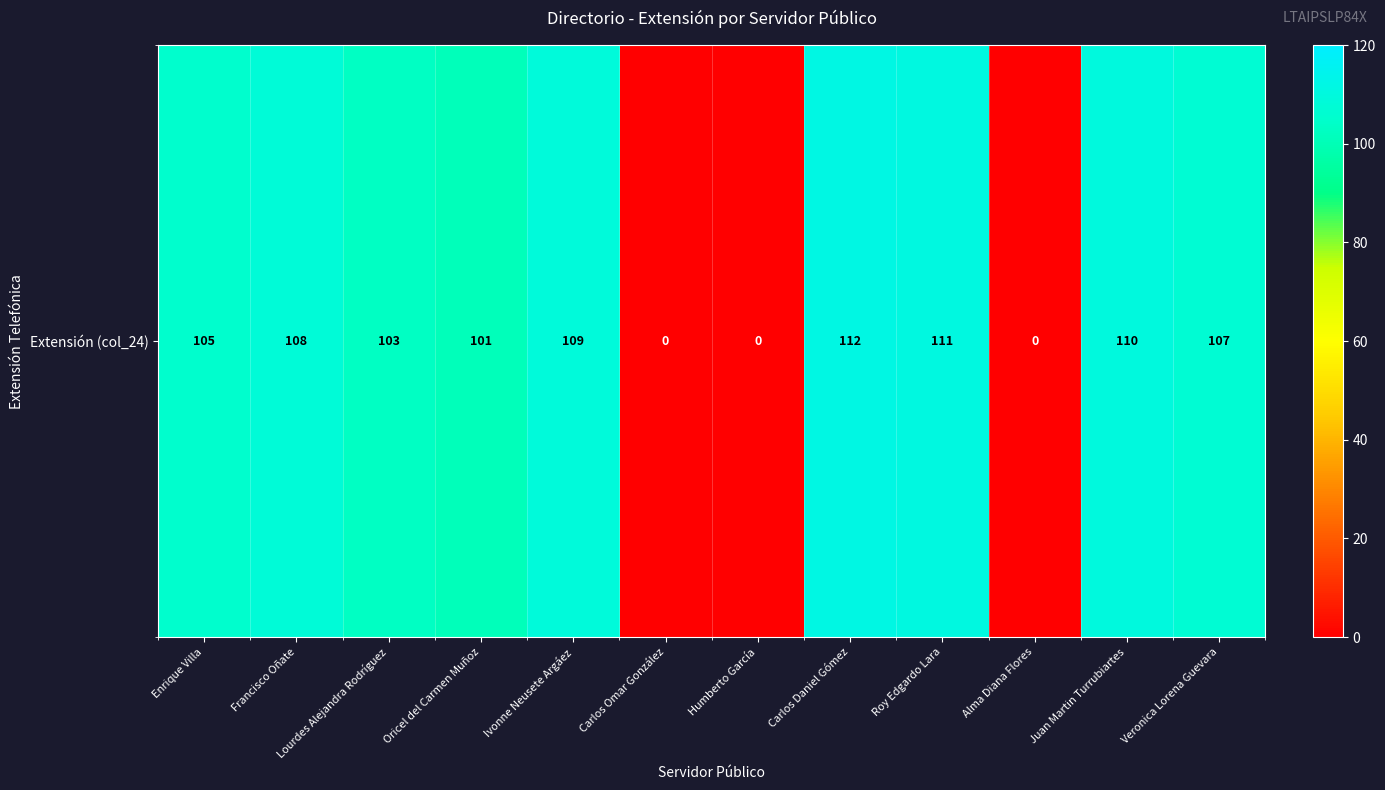

What is the change in value from Lourdes Alejandra Rodríguez to Veronica Lorena Guevara?

+4